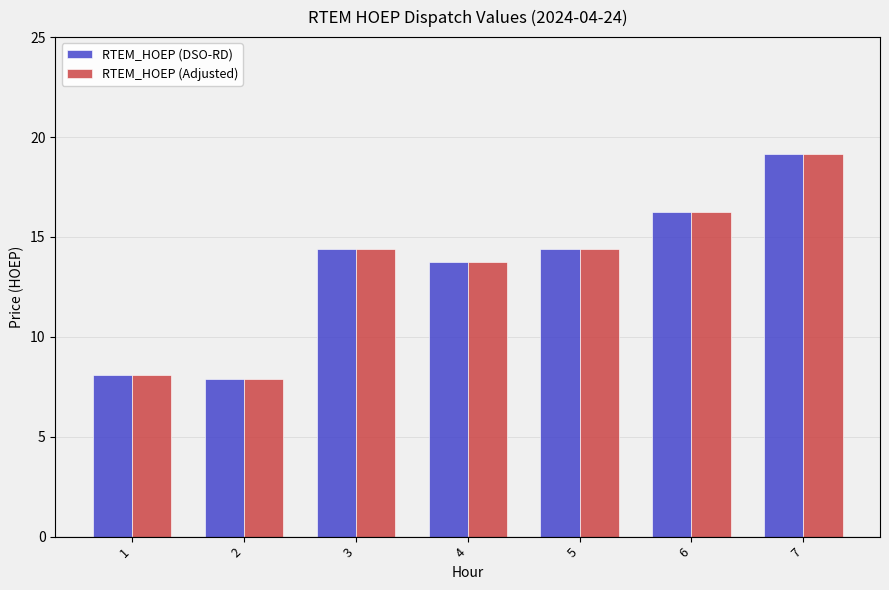

The value of RTEM_HOEP (Adjusted) at 5 is 14.4. True or false?

True